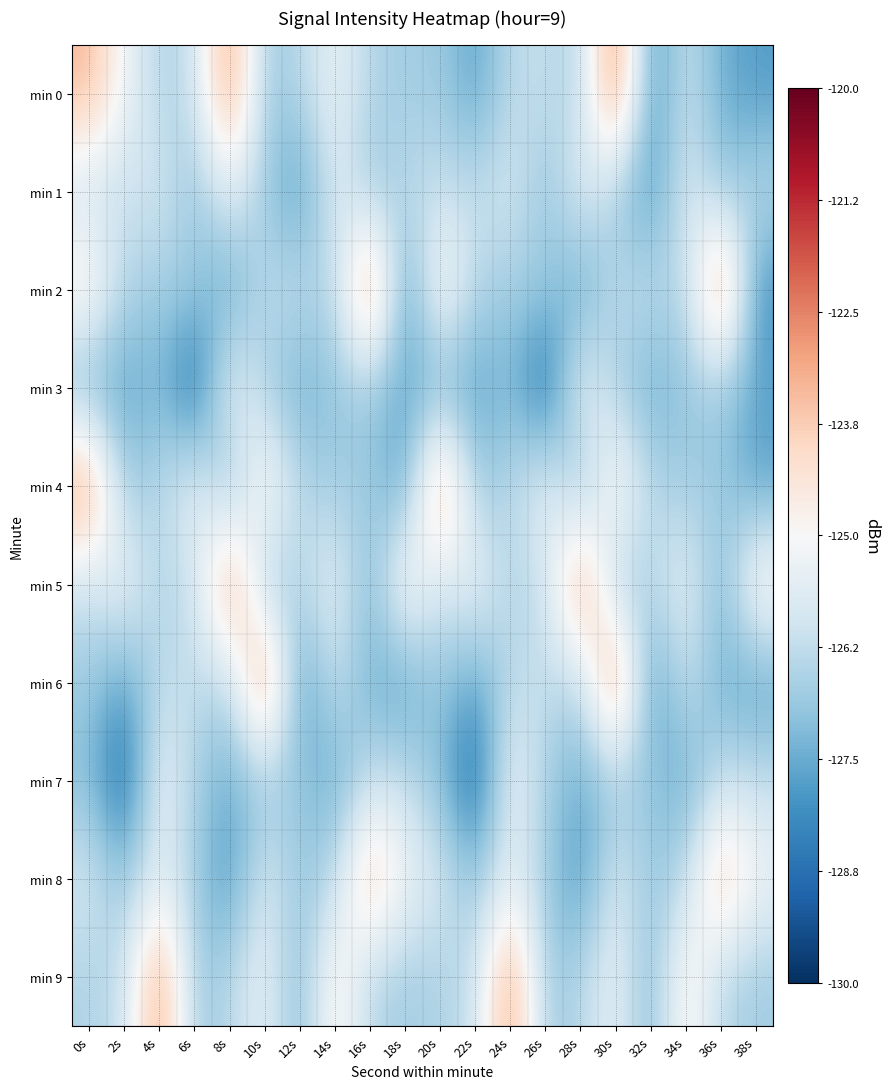

Which series has the largest range (max minus min)?

min 0